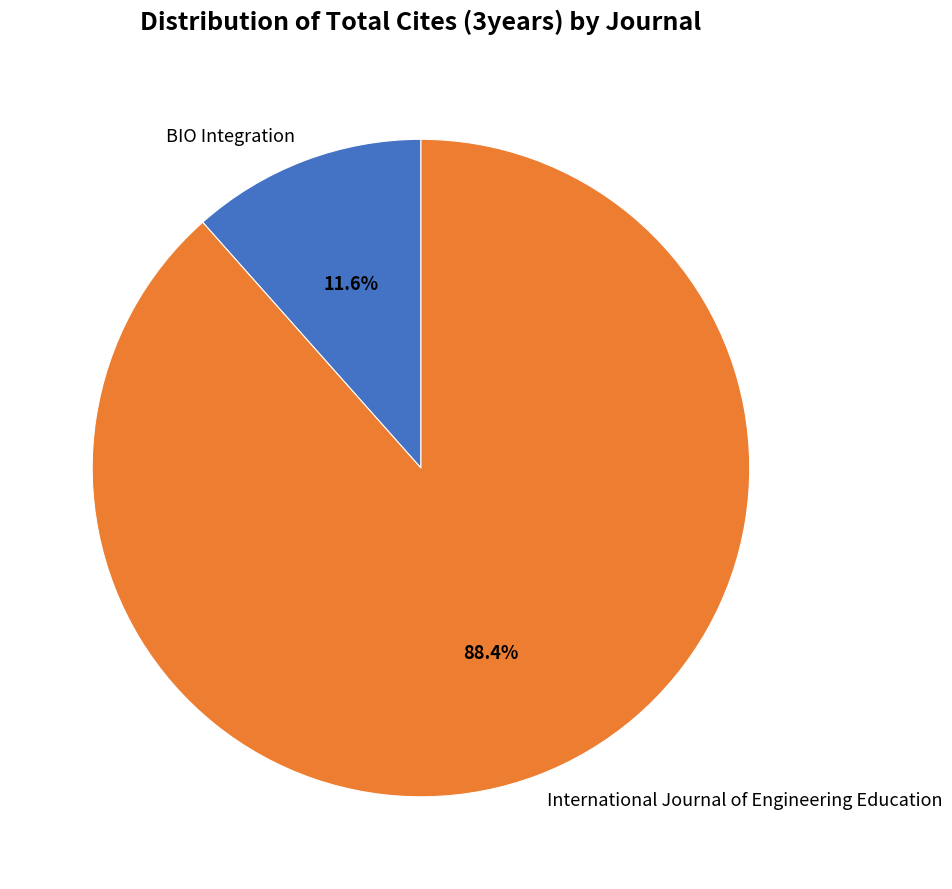

To the nearest percent, what is the difference between the BIO Integration and International Journal of Engineering Education slice percentages?

77%